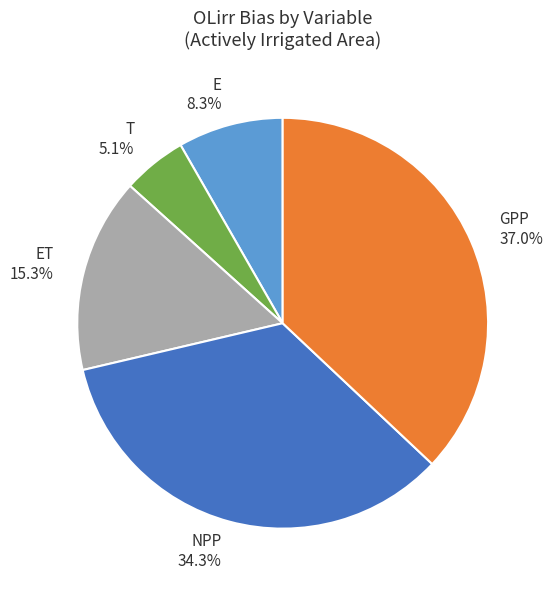

How many segments does this pie chart have?

5